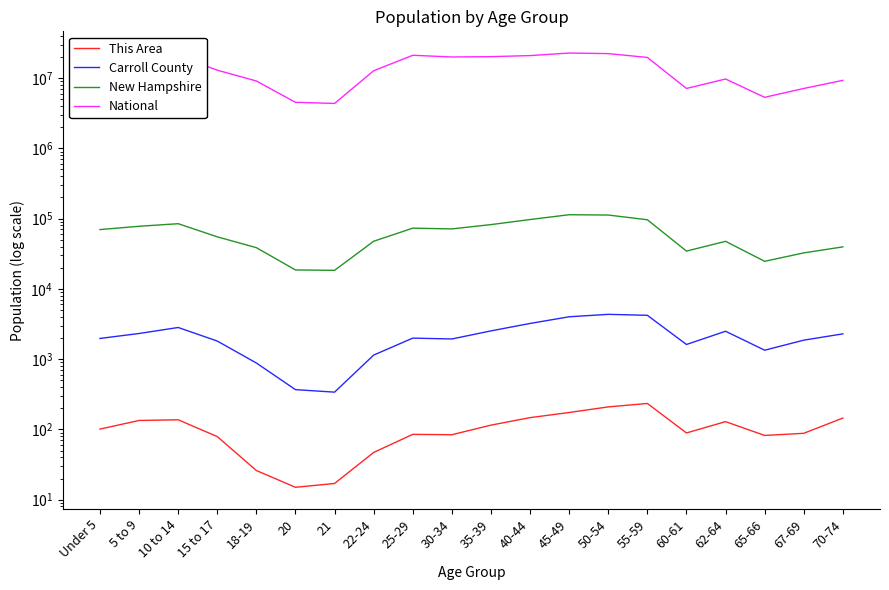

What is the label of the 10th point from the left?

30-34